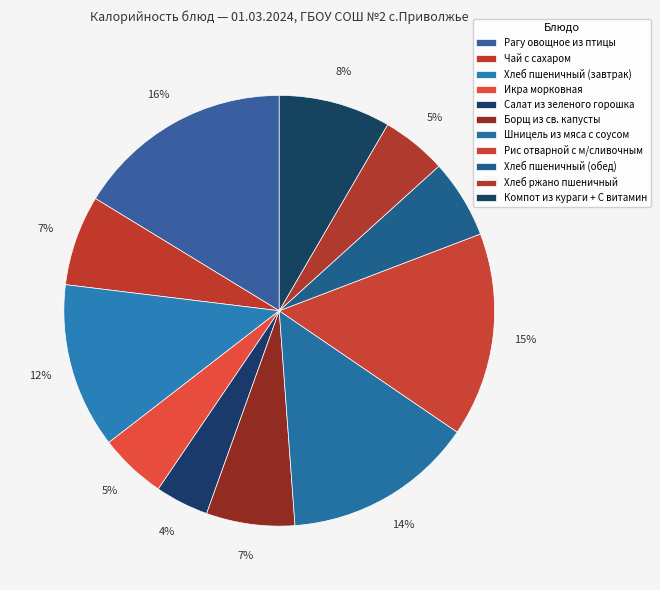

True or false: Салат из зеленого горошка accounts for 19% of the total.

False